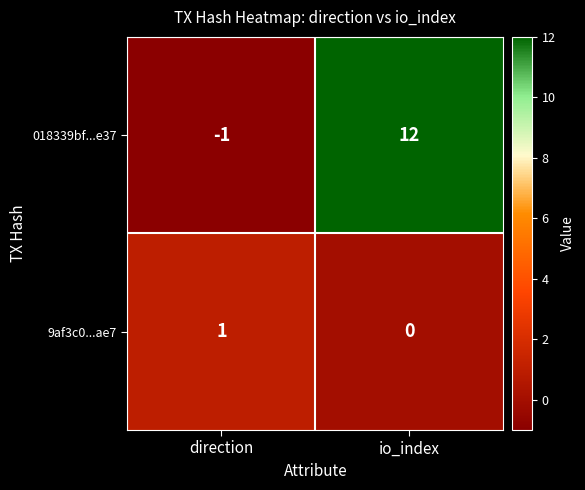

At which label does 018339bf...e37 reach its minimum?

direction